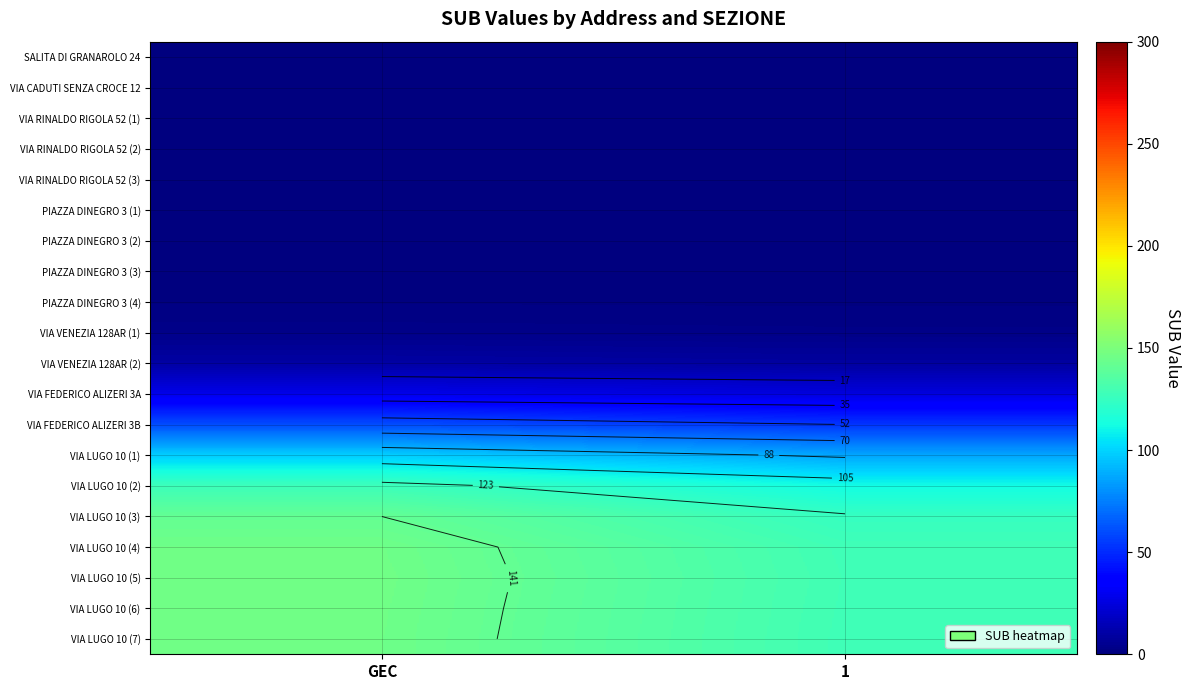

Is the value of PIAZZA DINEGRO 3 (4) at 1 greater than the value of PIAZZA DINEGRO 3 (2) at GEC?

Yes